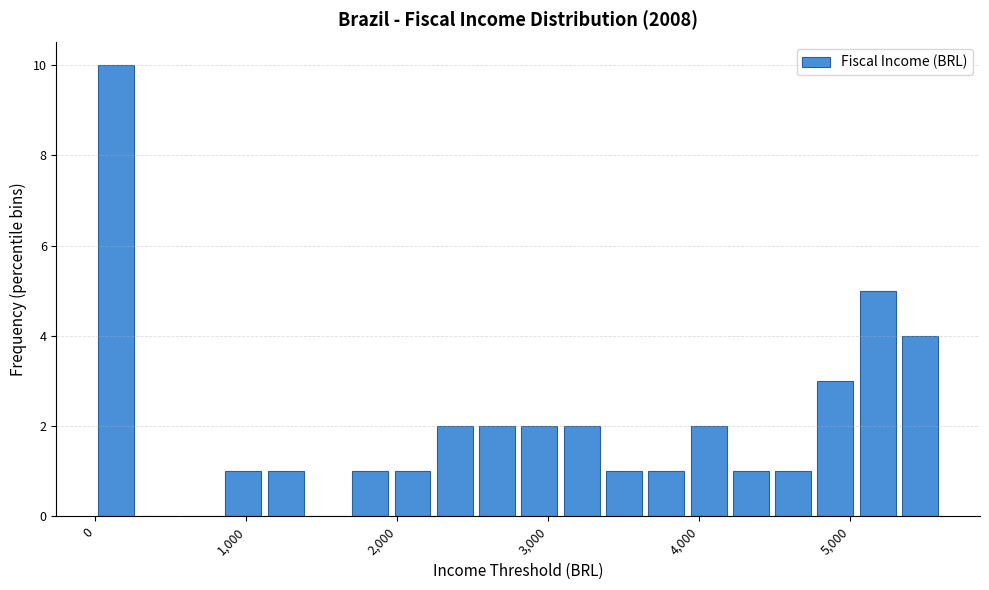

Read against the x-axis, roughly where is the centre of the tallest bar?

100